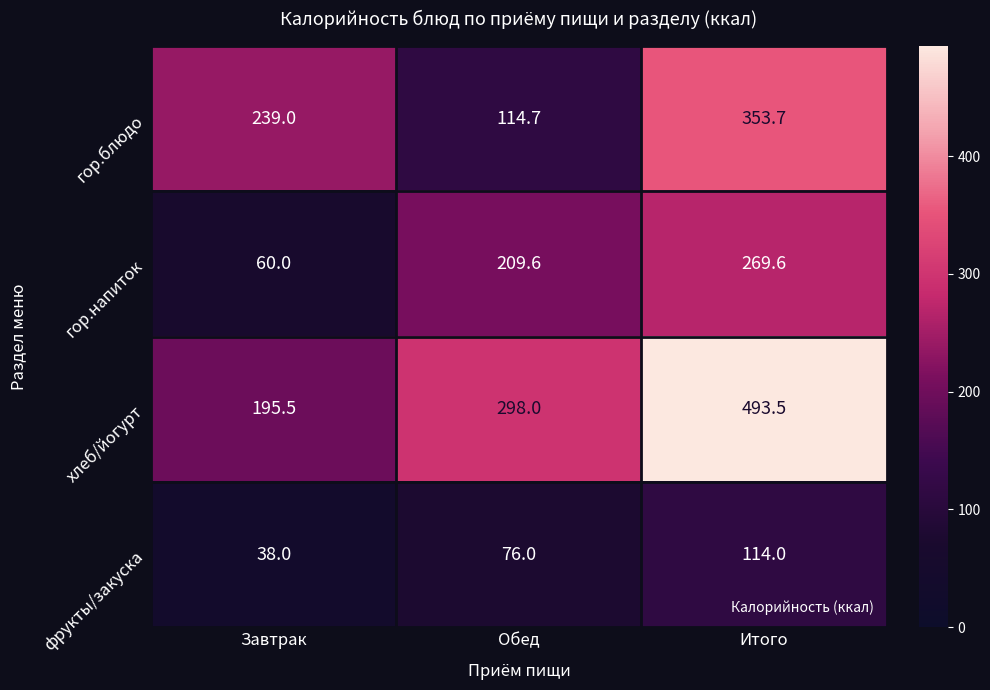

The value of гор.напиток at Итого is 269.6. True or false?

True